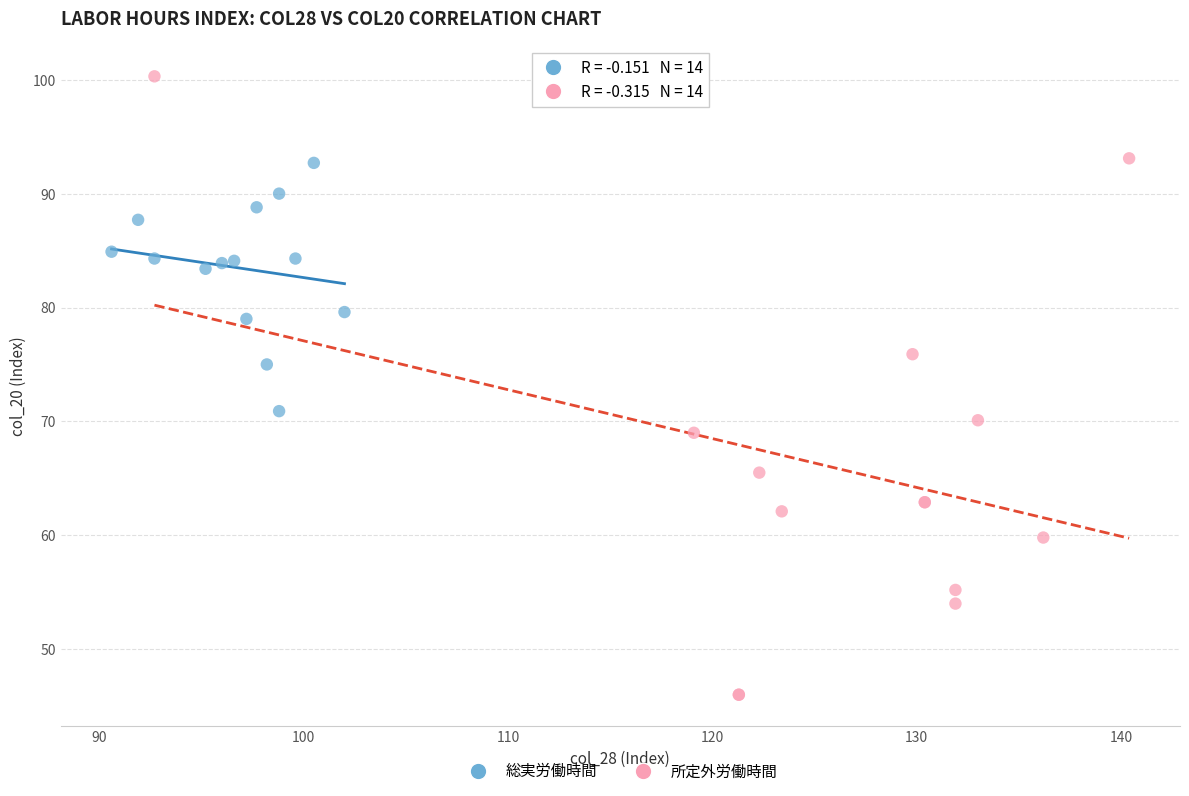

Which series contains the lowest Y value?

所定外労働時間